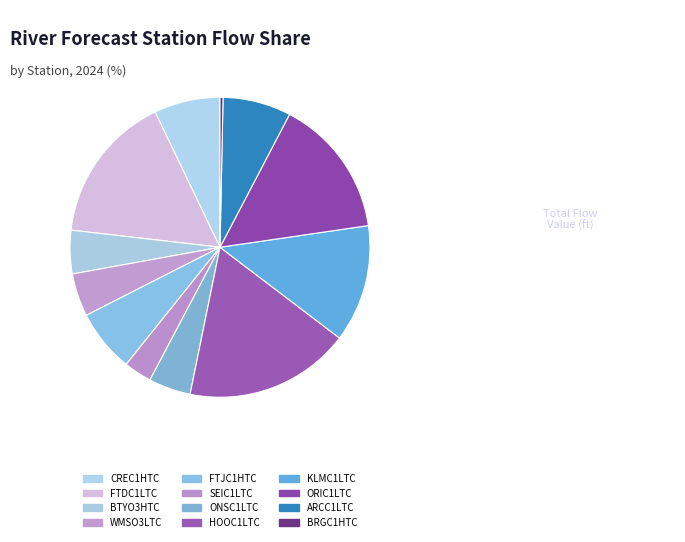

Is there any slice that represents more than half of the pie?

No